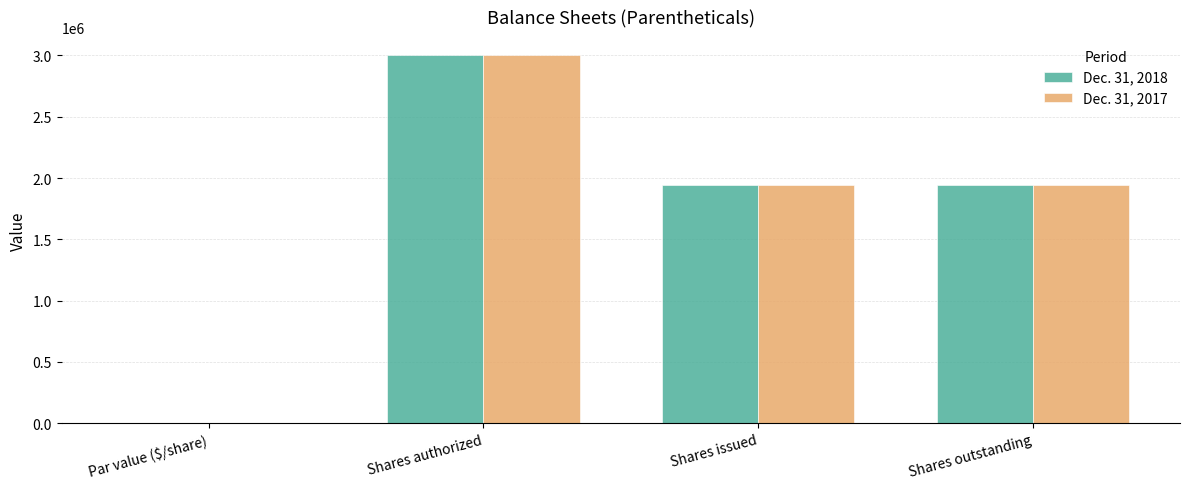

At which category is the sum across all series the highest?

Shares authorized